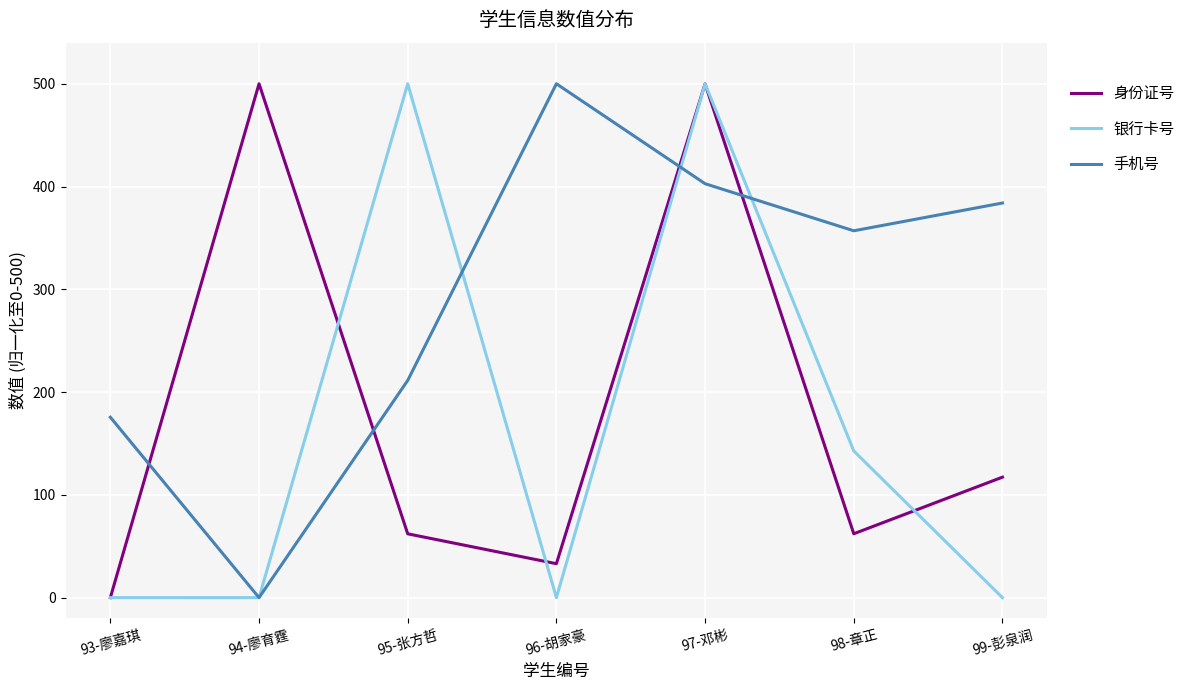

Which series changed the most between 94-廖育霆 and 95-张方哲?

银行卡号